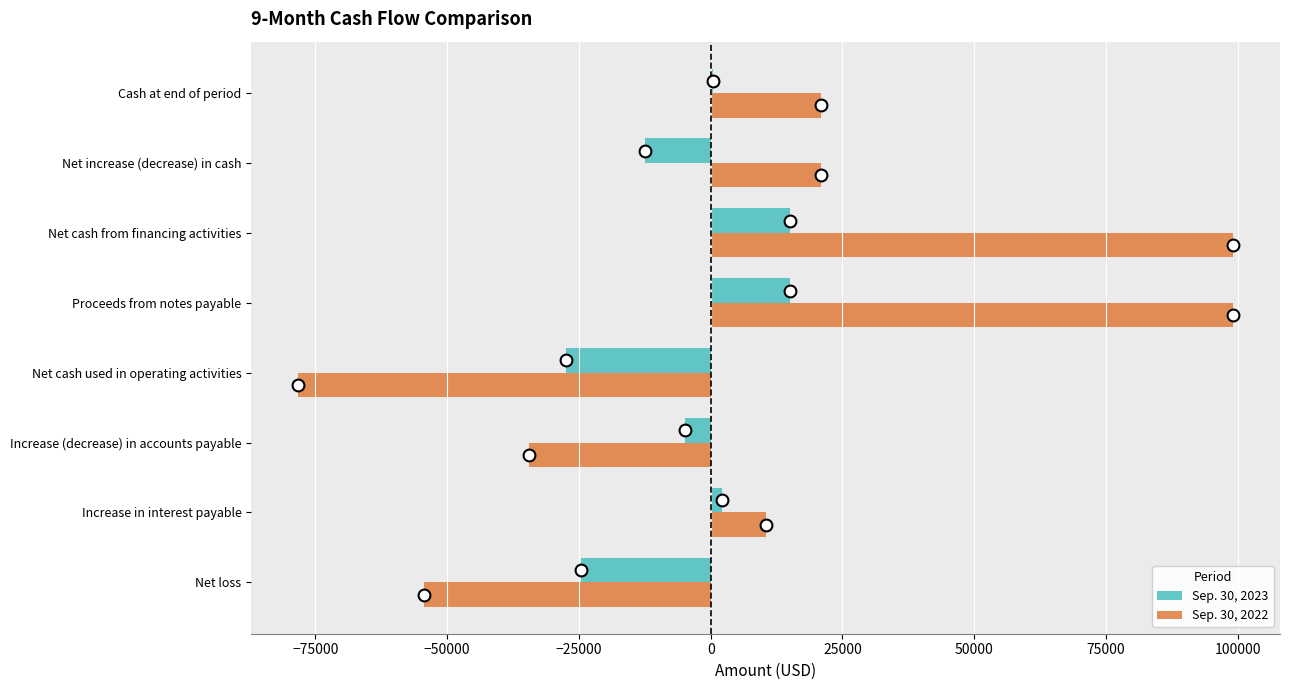

The value of Sep. 30, 2023 at Net cash from financing activities is 26417. True or false?

False